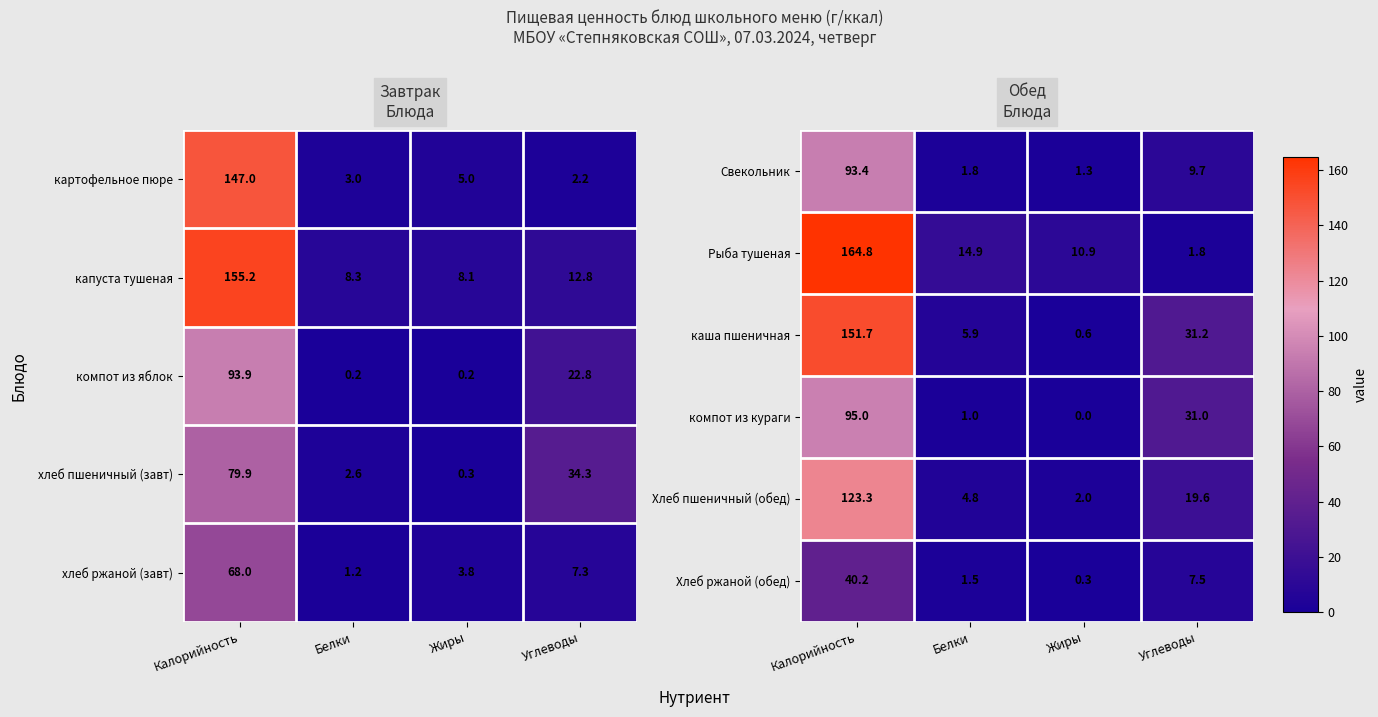

How many data points in Рыба тушеная are less than 14?

2